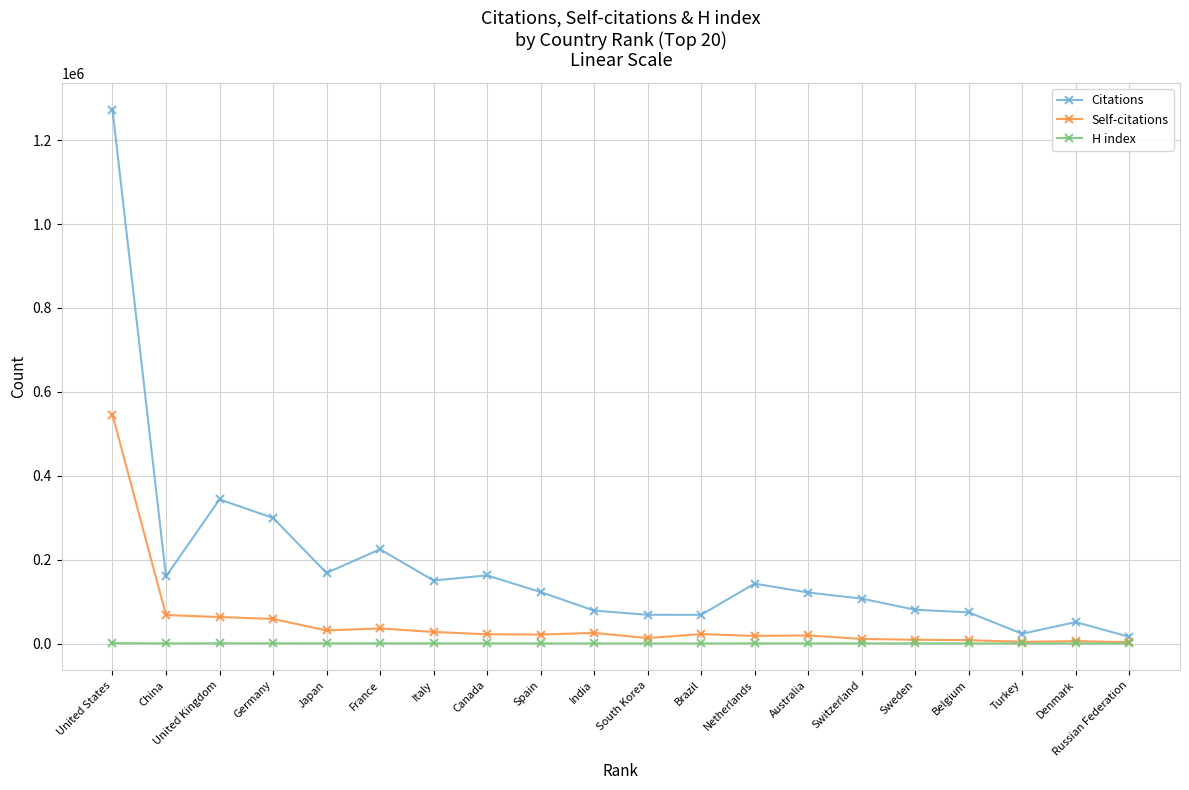

Does the chart display data point markers on the line(s)?

Yes